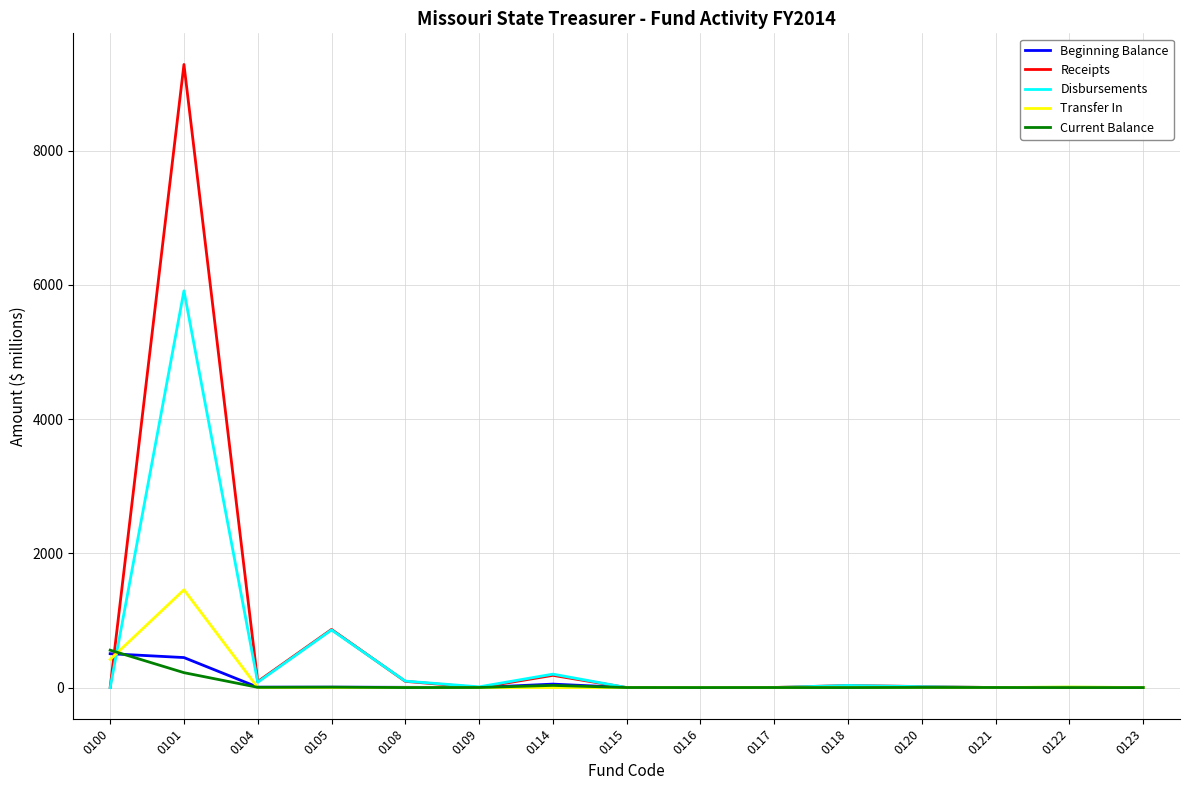

What is the average value of the Transfer In series?

125.6